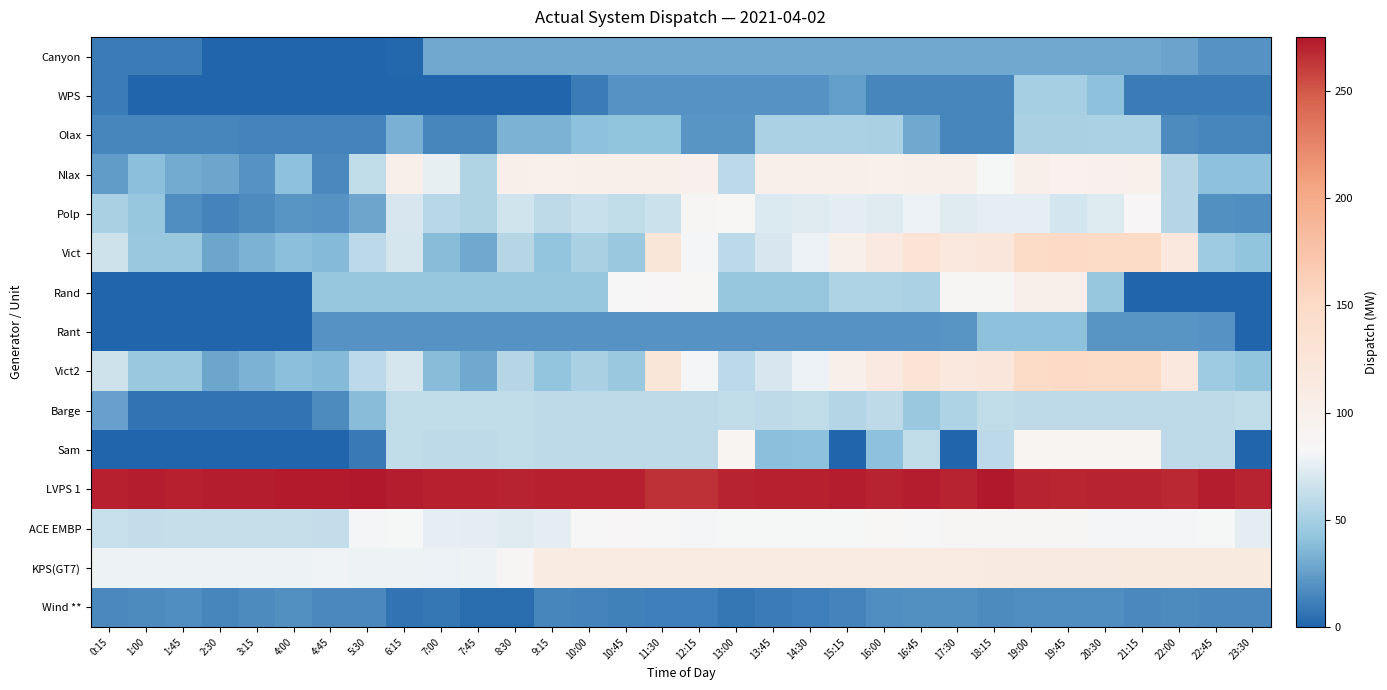

Reading right to left, what are all the values shown in this chart?

Canyon: 23:30=20	22:45=20	22:00=27	21:15=30	20:30=30	19:45=30	19:00=30	18:15=30	17:30=30	16:45=30	16:00=30	15:15=30	14:30=30	13:45=30	13:00=30	12:15=30	11:30=30	10:45=30	10:00=30	9:15=30	8:30=30	7:45=30	7:00=30	6:15=2	5:30=0	4:45=0	4:00=0	3:15=0	2:30=0	1:45=10	1:00=10	0:15=10
WPS: 23:30=10	22:45=10	22:00=10	21:15=10	20:30=40	19:45=50	19:00=50	18:15=15	17:30=15	16:45=15	16:00=15	15:15=25	14:30=20	13:45=20	13:00=20	12:15=20	11:30=20	10:45=20	10:00=10	9:15=0	8:30=0	7:45=0	7:00=0	6:15=0	5:30=0	4:45=0	4:00=0	3:15=0	2:30=0	1:45=0	1:00=0	0:15=10
Olax: 23:30=14	22:45=14	22:00=17	21:15=52	20:30=52	19:45=51	19:00=51	18:15=14	17:30=14	16:45=30	16:00=51	15:15=52	14:30=52	13:45=52	13:00=21	12:15=21	11:30=41	10:45=41	10:00=40	9:15=34	8:30=34	7:45=14	7:00=14	6:15=33	5:30=13	4:45=13	4:00=13	3:15=13	2:30=14	1:45=14	1:00=14	0:15=14
Nlax: 23:30=40	22:45=40	22:00=56	21:15=99	20:30=98	19:45=96	19:00=100	18:15=82	17:30=100	16:45=100	16:00=99	15:15=100	14:30=100	13:45=100	13:00=59	12:15=98	11:30=100	10:45=100	10:00=100	9:15=99	8:30=100	7:45=54	7:00=77	6:15=100	5:30=61	4:45=16	4:00=40	3:15=20	2:30=28	1:45=31	1:00=39	0:15=24
Polp: 23:30=18	22:45=19	22:00=56	21:15=85	20:30=73	19:45=68	19:00=76	18:15=76	17:30=74	16:45=78	16:00=74	15:15=75	14:30=74	13:45=71	13:00=84	12:15=87	11:30=65	10:45=61	10:00=64	9:15=60	8:30=67	7:45=54	7:00=57	6:15=70	5:30=28	4:45=20	4:00=21	3:15=17	2:30=13	1:45=18	1:00=43	0:15=51
Vict: 23:30=41	22:45=47	22:00=118	21:15=151	20:30=151	19:45=152	19:00=151	18:15=122	17:30=118	16:45=129	16:00=115	15:15=100	14:30=78	13:45=70	13:00=59	12:15=81	11:30=125	10:45=45	10:00=51	9:15=42	8:30=56	7:45=30	7:00=38	6:15=69	5:30=59	4:45=37	4:00=39	3:15=34	2:30=29	1:45=45	1:00=45	0:15=66
Rand: 23:30=0	22:45=0	22:00=0	21:15=0	20:30=43	19:45=100	19:00=100	18:15=86	17:30=86	16:45=52	16:00=53	15:15=53	14:30=43	13:45=43	13:00=43	12:15=84	11:30=85	10:45=83	10:00=43	9:15=43	8:30=43	7:45=43	7:00=43	6:15=43	5:30=43	4:45=43	4:00=0	3:15=0	2:30=0	1:45=0	1:00=0	0:15=0
Rant: 23:30=0	22:45=20	22:00=21	21:15=21	20:30=21	19:45=40	19:00=40	18:15=40	17:30=21	16:45=20	16:00=20	15:15=20	14:30=20	13:45=20	13:00=20	12:15=20	11:30=20	10:45=20	10:00=20	9:15=20	8:30=20	7:45=20	7:00=20	6:15=20	5:30=20	4:45=20	4:00=0	3:15=0	2:30=0	1:45=0	1:00=0	0:15=0
Vict2: 23:30=41	22:45=47	22:00=118	21:15=151	20:30=151	19:45=152	19:00=151	18:15=122	17:30=118	16:45=129	16:00=115	15:15=100	14:30=78	13:45=70	13:00=59	12:15=81	11:30=125	10:45=45	10:00=51	9:15=42	8:30=56	7:45=30	7:00=38	6:15=69	5:30=59	4:45=37	4:00=39	3:15=34	2:30=29	1:45=45	1:00=45	0:15=66
Barge: 23:30=61	22:45=60	22:00=60	21:15=60	20:30=60	19:45=60	19:00=60	18:15=61	17:30=53	16:45=45	16:00=60	15:15=55	14:30=61	13:45=60	13:00=61	12:15=60	11:30=60	10:45=60	10:00=60	9:15=60	8:30=61	7:45=61	7:00=61	6:15=61	5:30=38	4:45=17	4:00=7	3:15=7	2:30=7	1:45=7	1:00=7	0:15=26
Sam: 23:30=0	22:45=60	22:00=60	21:15=89	20:30=89	19:45=89	19:00=90	18:15=59	17:30=0	16:45=61	16:00=40	15:15=0	14:30=40	13:45=39	13:00=89	12:15=60	11:30=60	10:45=60	10:00=60	9:15=60	8:30=61	7:45=60	7:00=60	6:15=61	5:30=9	4:45=0	4:00=0	3:15=0	2:30=0	1:45=0	1:00=0	0:15=0
LVPS 1: 23:30=270	22:45=272	22:00=268	21:15=270	20:30=270	19:45=269	19:00=270	18:15=274	17:30=270	16:45=272	16:00=270	15:15=272	14:30=271	13:45=271	13:00=270	12:15=265	11:30=265	10:45=271	10:00=271	9:15=271	8:30=270	7:45=271	7:00=271	6:15=272	5:30=275	4:45=273	4:00=273	3:15=272	2:30=272	1:45=271	1:00=272	0:15=271
ACE EMBP: 23:30=75	22:45=82	22:00=81	21:15=81	20:30=81	19:45=87	19:00=87	18:15=88	17:30=87	16:45=83	16:00=84	15:15=82	14:30=82	13:45=82	13:00=82	12:15=81	11:30=83	10:45=85	10:00=83	9:15=75	8:30=74	7:45=75	7:00=76	6:15=82	5:30=81	4:45=62	4:00=63	3:15=63	2:30=63	1:45=63	1:00=62	0:15=64
KPS(GT7): 23:30=114	22:45=114	22:00=114	21:15=114	20:30=113	19:45=113	19:00=113	18:15=113	17:30=112	16:45=112	16:00=112	15:15=112	14:30=112	13:45=112	13:00=112	12:15=112	11:30=112	10:45=112	10:00=112	9:15=112	8:30=86	7:45=79	7:00=78	6:15=79	5:30=79	4:45=80	4:00=79	3:15=79	2:30=79	1:45=79	1:00=79	0:15=79
Wind **: 23:30=16	22:45=16	22:00=17	21:15=16	20:30=18	19:45=18	19:00=18	18:15=17	17:30=19	16:45=19	16:00=18	15:15=13	14:30=11	13:45=10	13:00=8	12:15=11	11:30=11	10:45=12	10:00=13	9:15=15	8:30=4	7:45=4	7:00=8	6:15=7	5:30=16	4:45=16	4:00=19	3:15=17	2:30=14	1:45=18	1:00=17	0:15=16